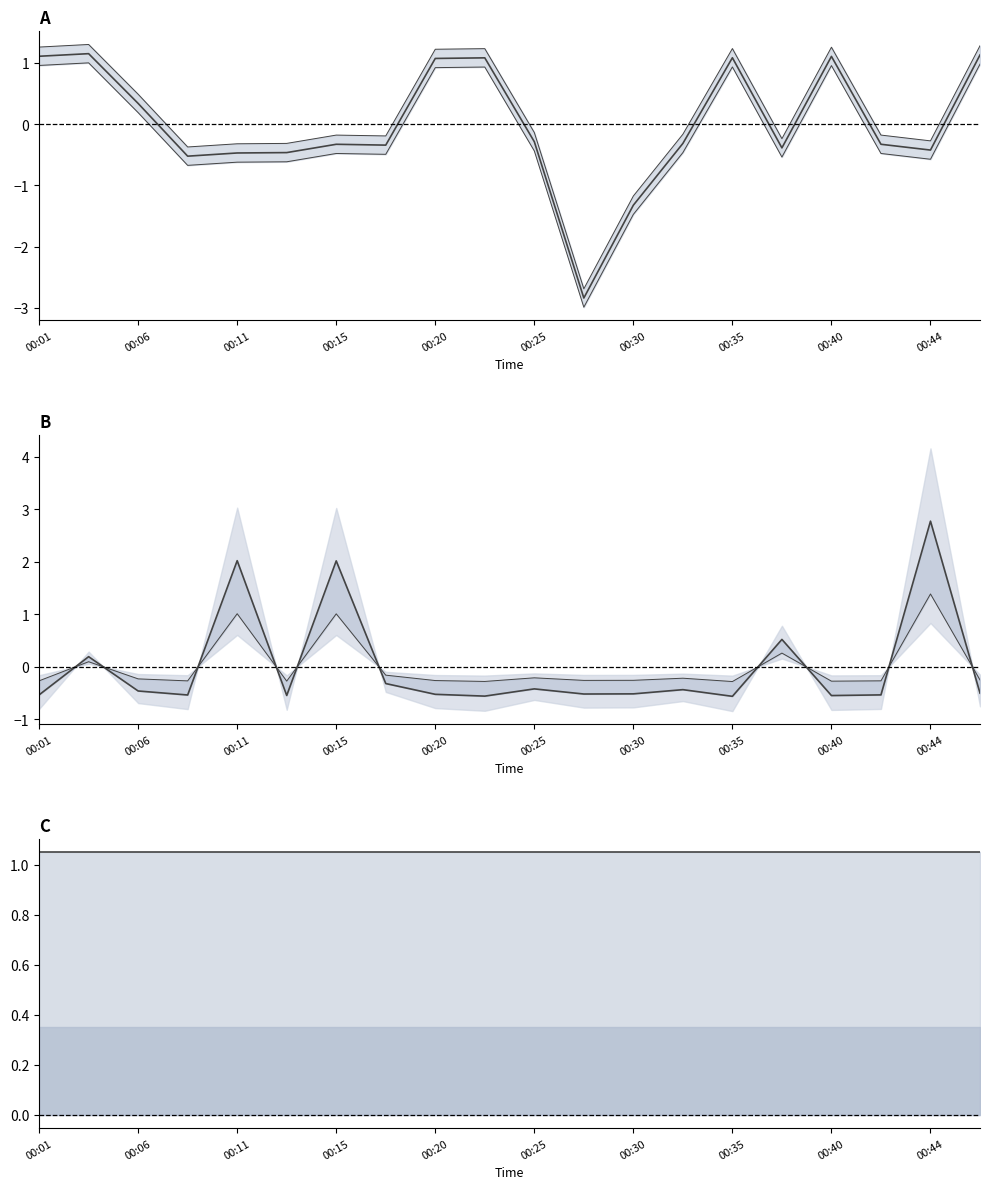

How many values in Samples are below zero?

12